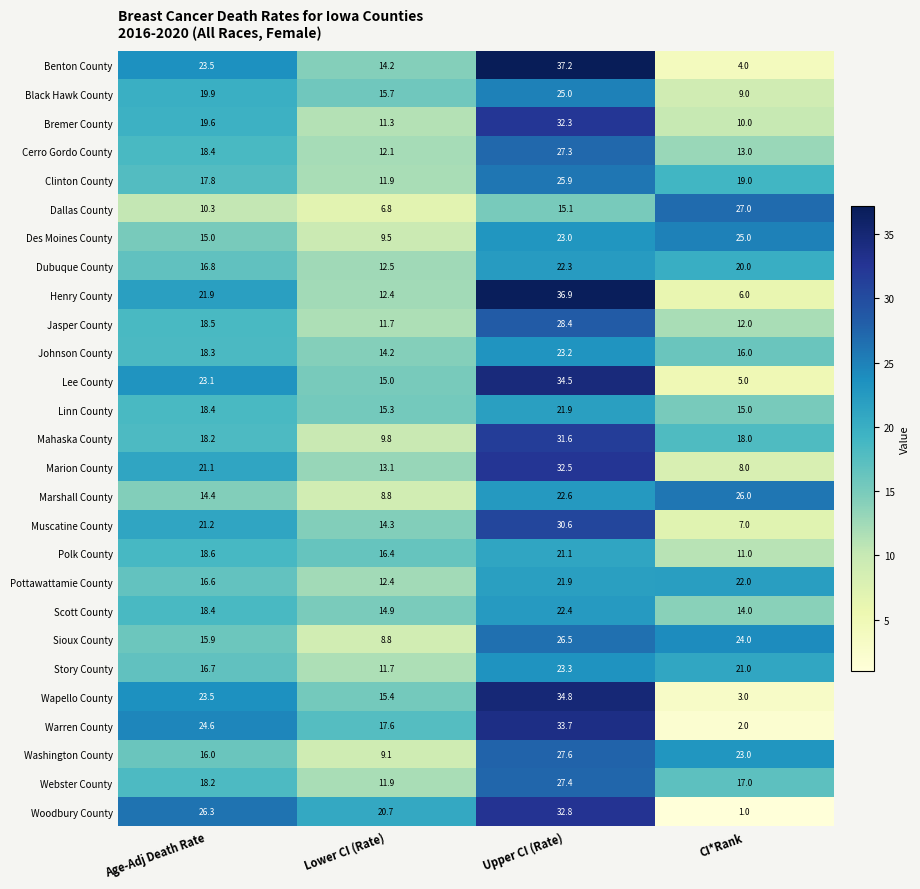

What is the spread (max minus min) of values at CI*Rank?

26.0